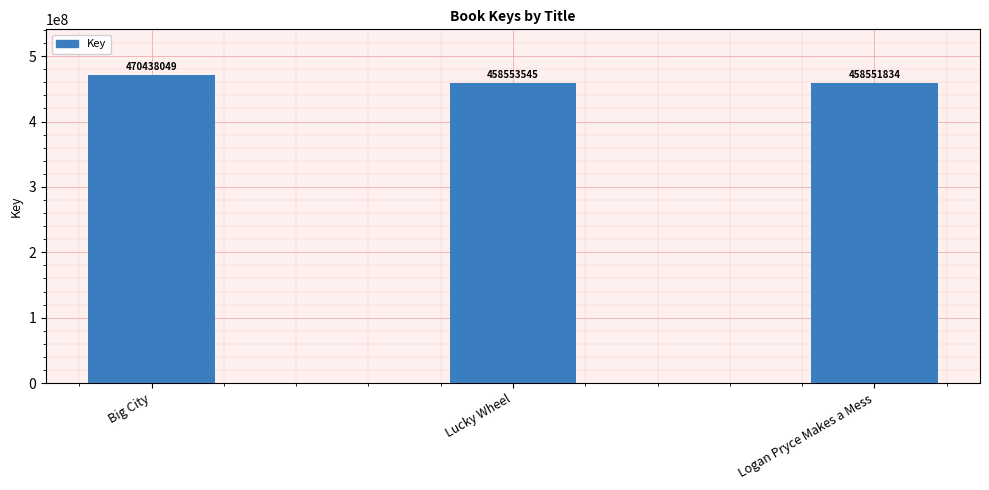

What is the change in value from Big City to Lucky Wheel?

-11884504